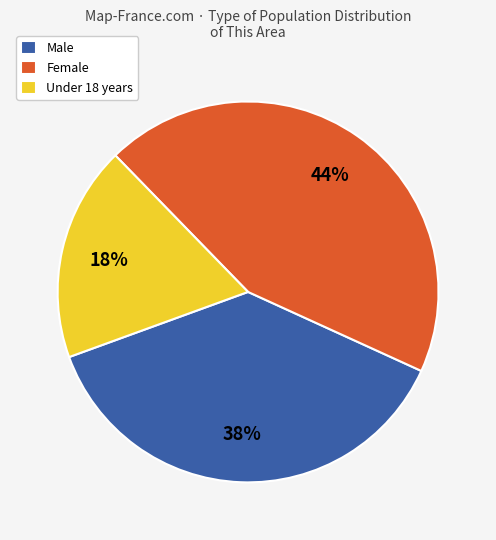

Combined, do Under 18 years and Female account for over 50%?

Yes